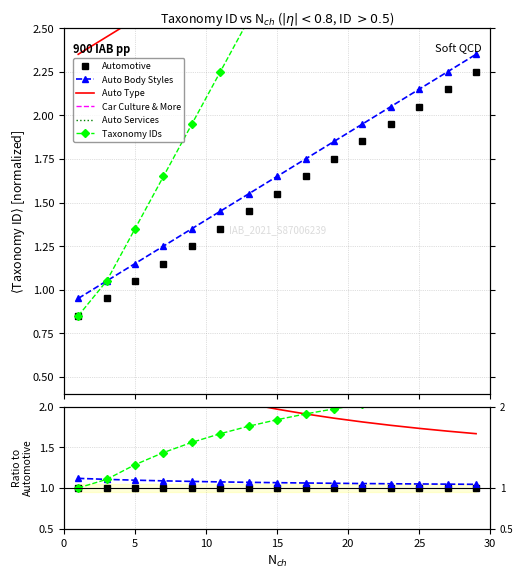

Reading left to right, extract all data points from this chart.

Automotive: 1.0	1.0	1.0	1.0	1.0	1.0	1.0	1.0	1.0	1.0	1.0	1.0	1.0	1.0	1.0
Auto Body Styles: 1.1	1.1	1.1	1.1	1.1	1.1	1.1	1.1	1.1	1.1	1.1	1.1	1.0	1.0	1.0
Auto Type: 2.8	2.6	2.4	2.3	2.2	2.1	2.0	2.0	1.9	1.9	1.8	1.8	1.7	1.7	1.7
Car Culture & More: 3.8	3.5	3.3	3.1	2.9	2.8	2.7	2.5	2.5	2.4	2.3	2.2	2.2	2.1	2.1
Auto Services: 4.4	4.1	3.8	3.5	3.3	3.1	3.0	2.9	2.8	2.7	2.6	2.5	2.4	2.3	2.3
Taxonomy IDs: 1.0	1.1	1.3	1.4	1.6	1.7	1.8	1.8	1.9	2.0	2.0	2.1	2.1	2.2	2.2